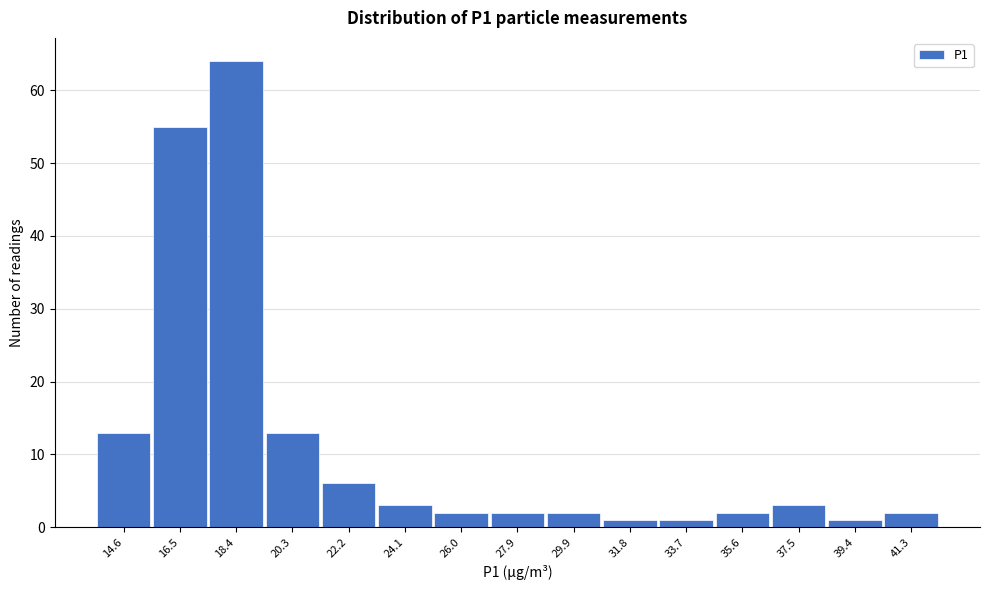

Reading left to right, extract all data points from this chart.

14.6=13	16.5=55	18.4=64	20.3=13	22.2=6	24.1=3	26.0=2	27.9=2	29.9=2	31.8=1	33.7=1	35.6=2	37.5=3	39.4=1	41.3=2